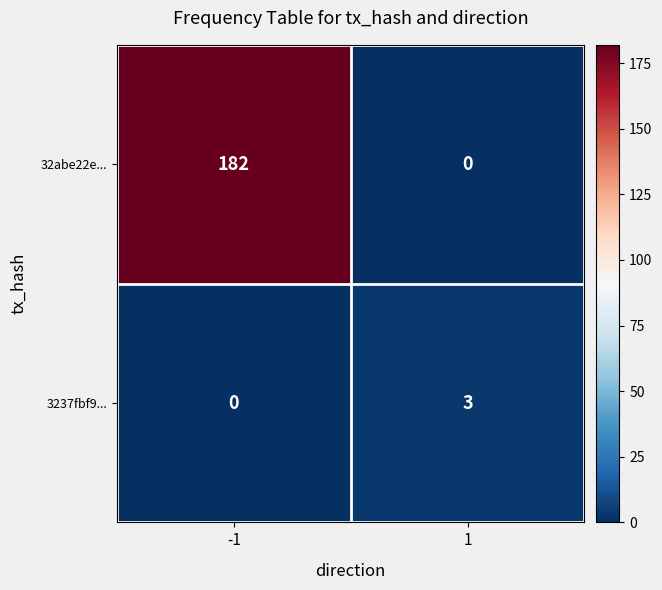

What is the difference between the maximum and minimum values in the 32abe22e... series?

182